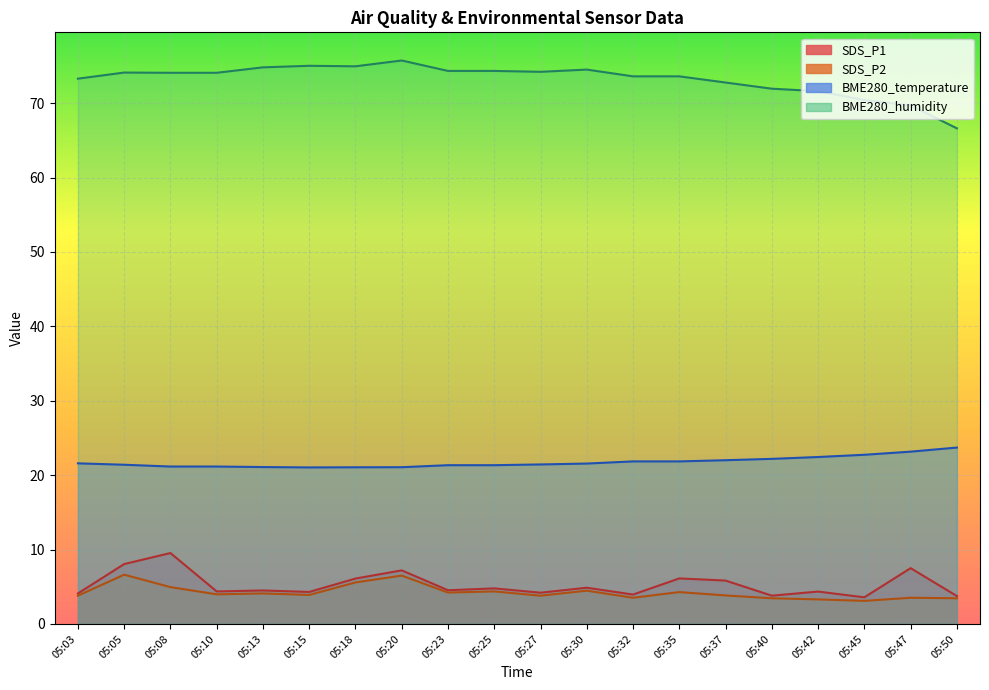

What is the value of the SDS_P1 point at the 3rd from the left?

9.5